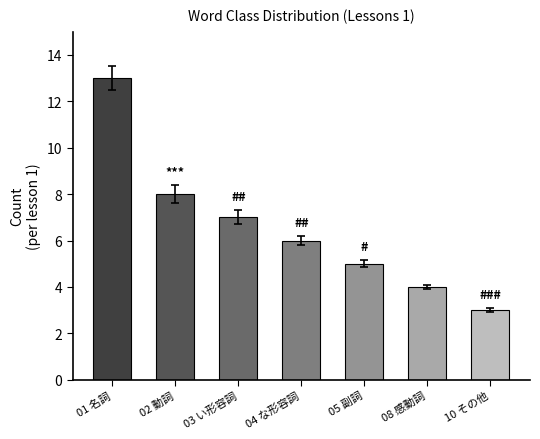

Which category has the highest value across all series?

01 名詞